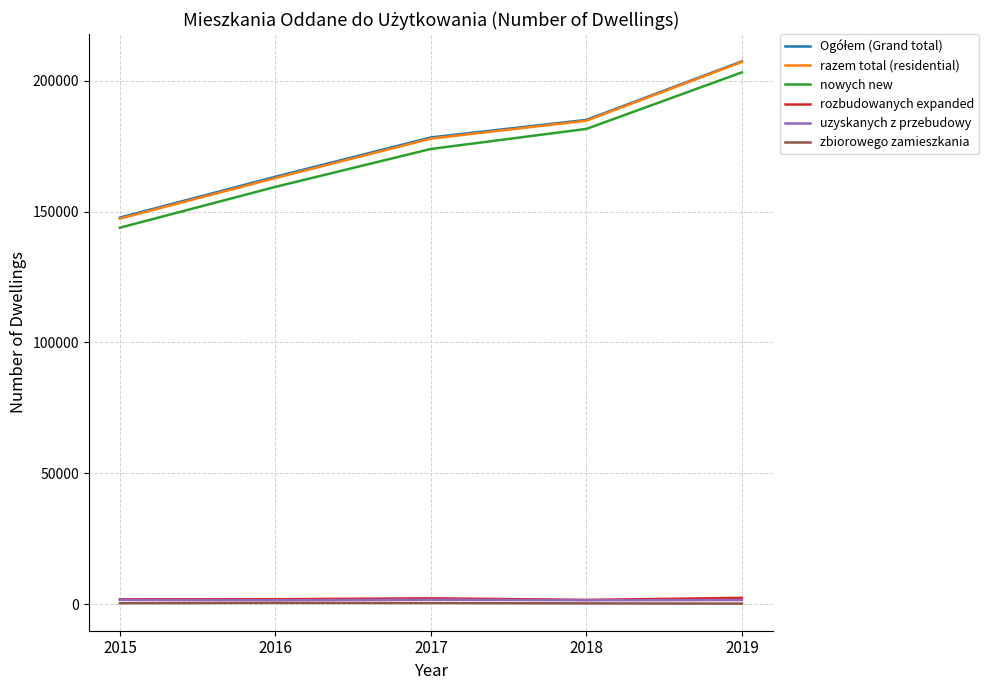

At which category is the sum across all series the highest?

2019